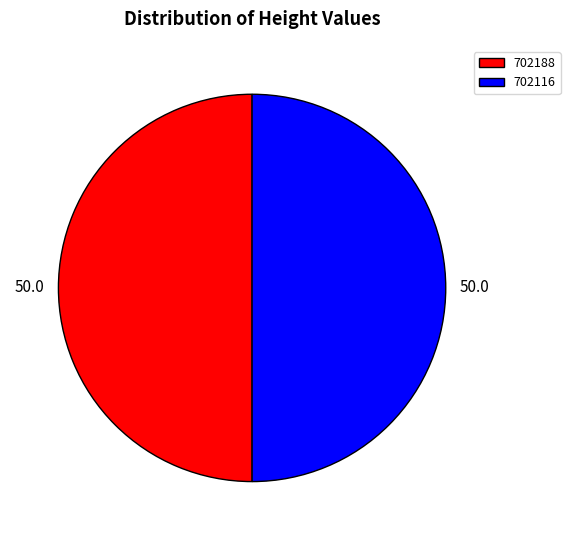

How many segments does this pie chart have?

2